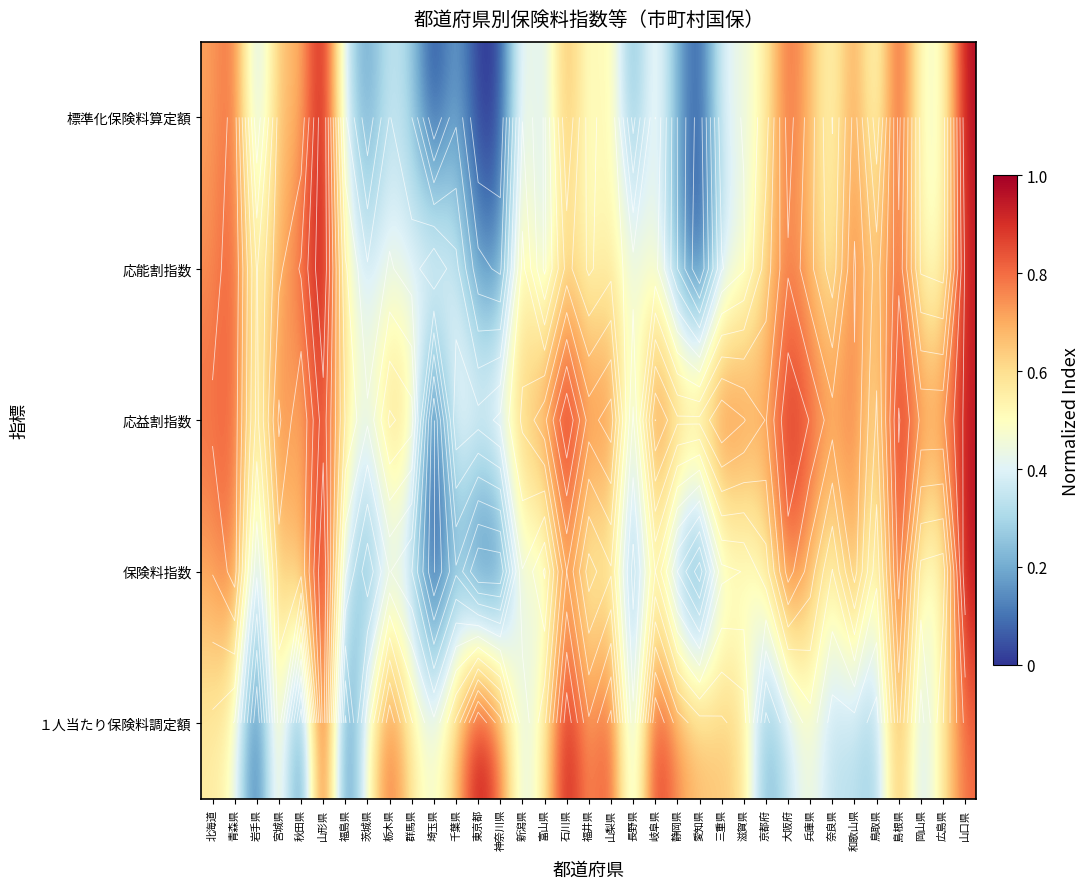

What is the sum of the 応能割指数 values at 山梨県 and 兵庫県?

1.2